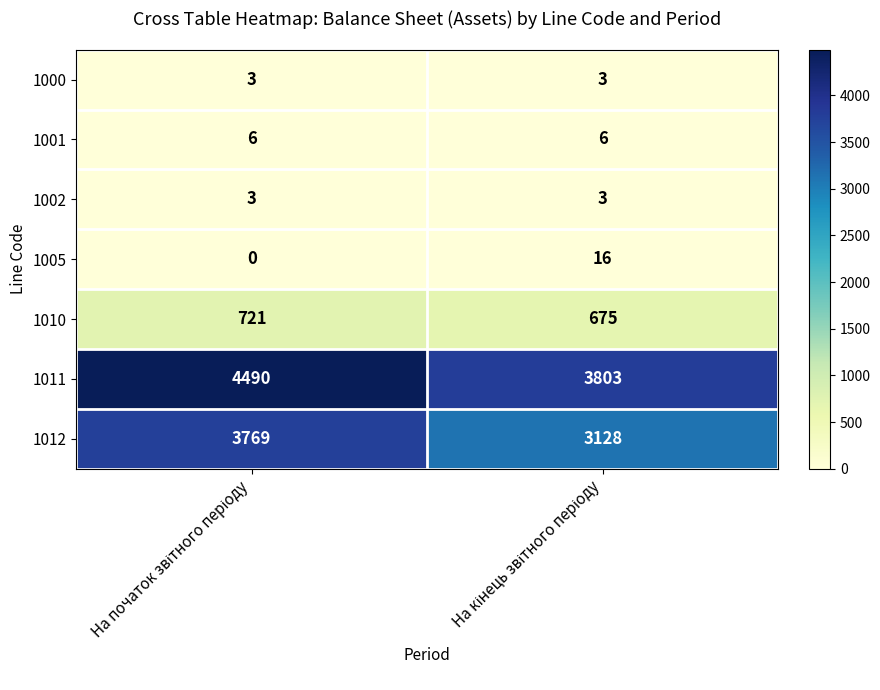

What is the average value of the 1005 series?

8